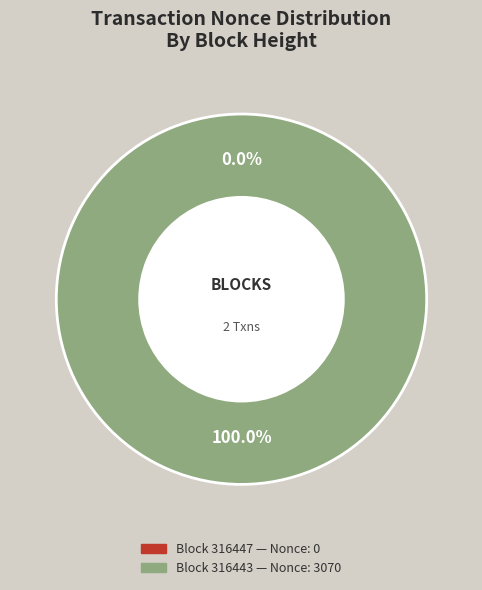

How many segments does this pie chart have?

2